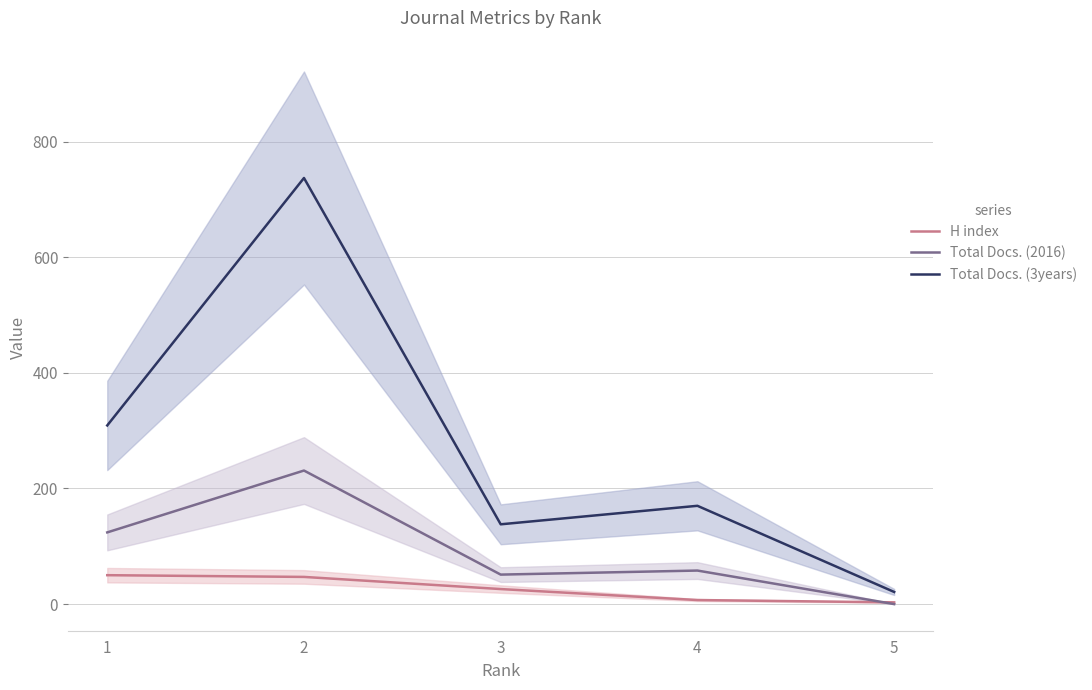

Rank the categories by Total Docs. (3years) value from lowest to highest.

5, 3, 4, 1, 2